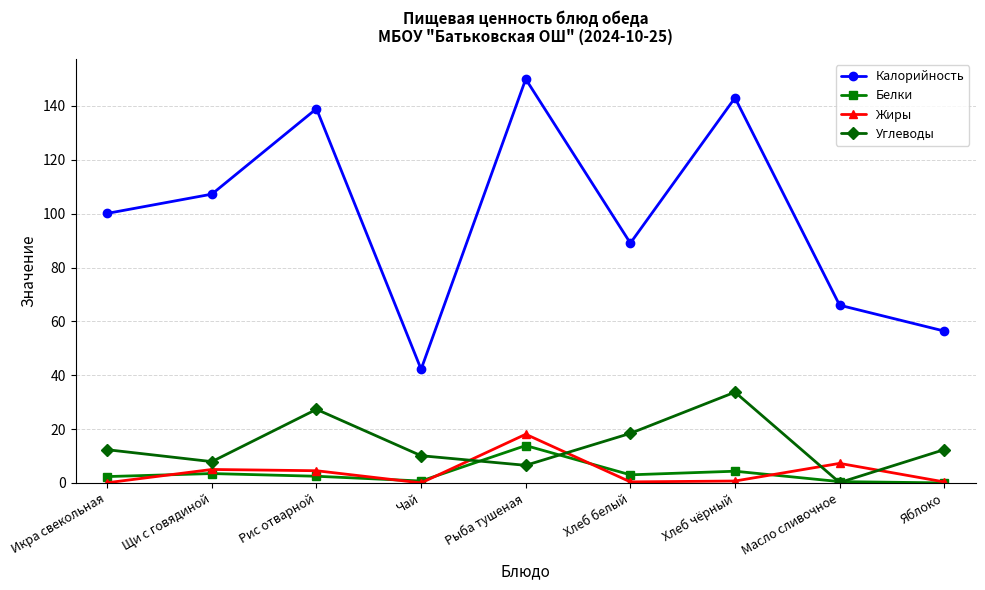

How many lines are shown in the chart?

4